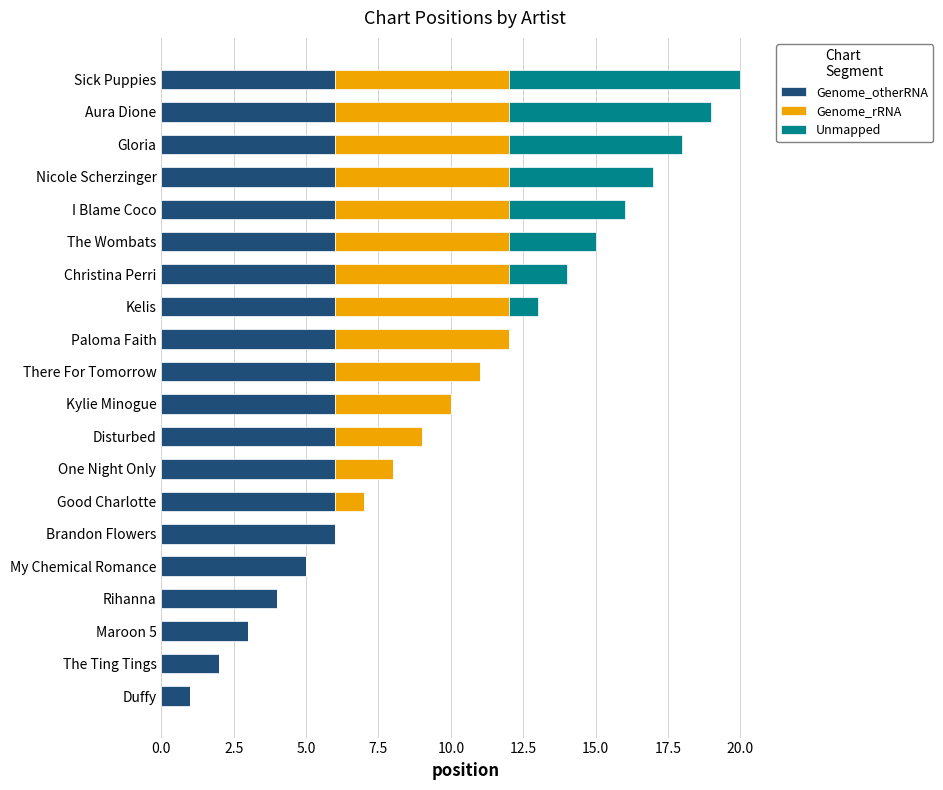

What is the sum of all Genome_otherRNA values?

105